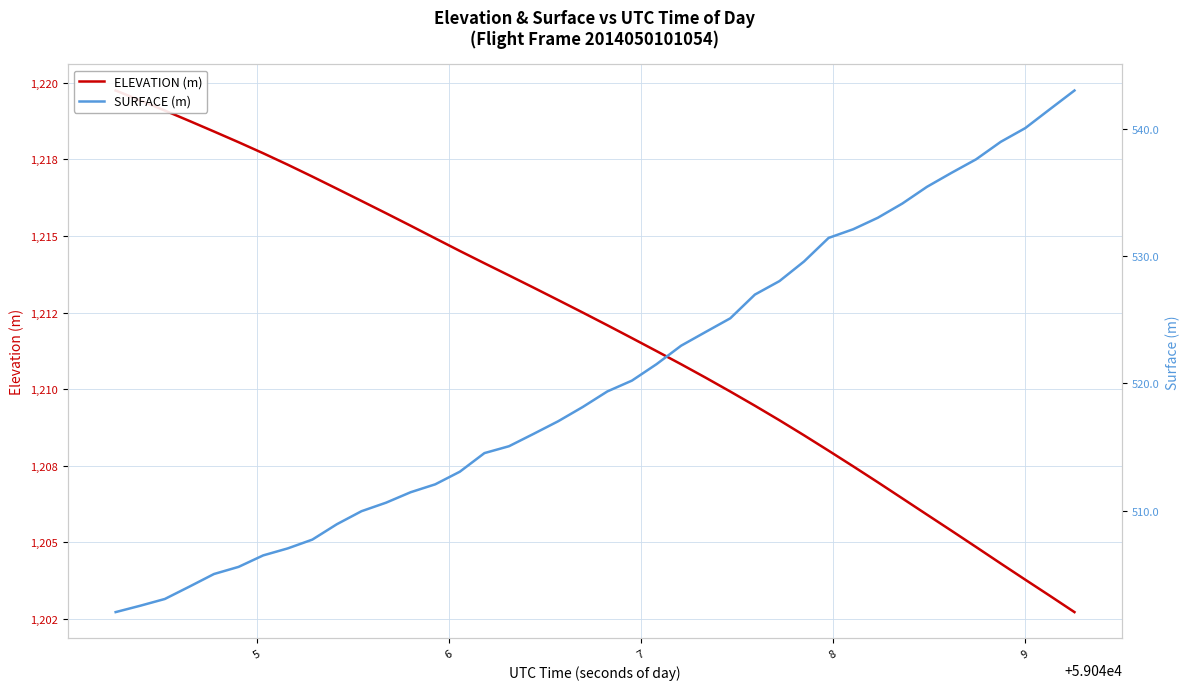

Reading left to right, extract all data points from this chart.

ELEVATION (m): 1219.8	1219.4	1219.1	1218.8	1218.4	1218.1	1217.7	1217.3	1216.9	1216.5	1216.1	1215.7	1215.3	1214.9	1214.5	1214.1	1213.7	1213.3	1212.9	1212.5	1212.1	1211.7	1211.2	1210.8	1210.4	1209.9	1209.5	1209.0	1208.5	1208.0	1207.5	1207.0	1206.4	1205.9	1205.4	1204.8	1204.3	1203.8	1203.3	1202.7
SURFACE (m): 502.1	502.6	503.1	504.1	505.0	505.6	506.5	507.1	507.7	508.9	510.0	510.6	511.5	512.1	513.1	514.5	515.1	516.0	517.0	518.1	519.4	520.2	521.5	523.0	524.0	525.1	527.0	528.0	529.6	531.4	532.1	533.0	534.1	535.4	536.5	537.6	539.0	540.0	541.5	543.0